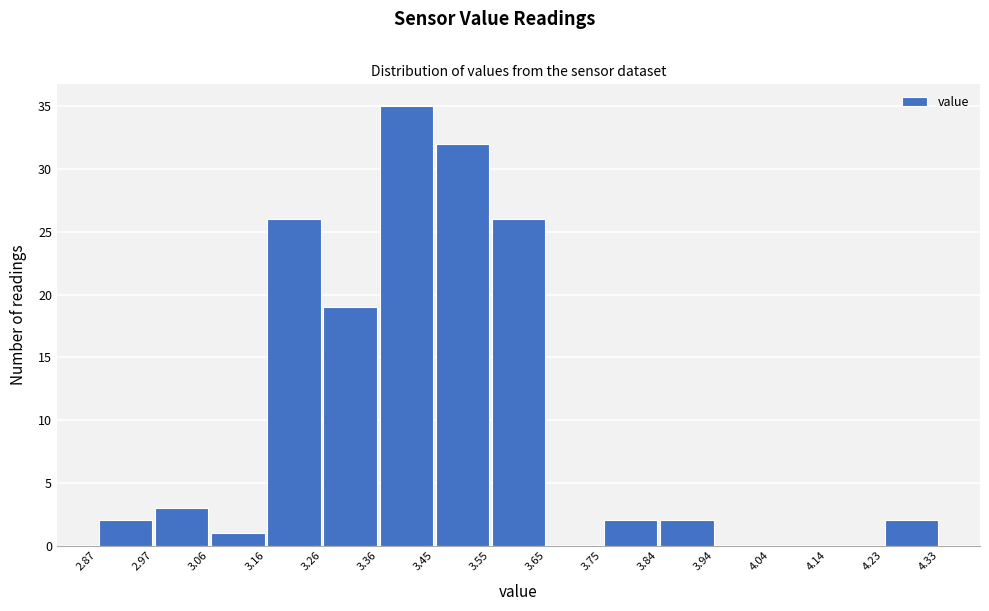

Over which range of the x-axis is the bar tallest?

3.36 to 3.45